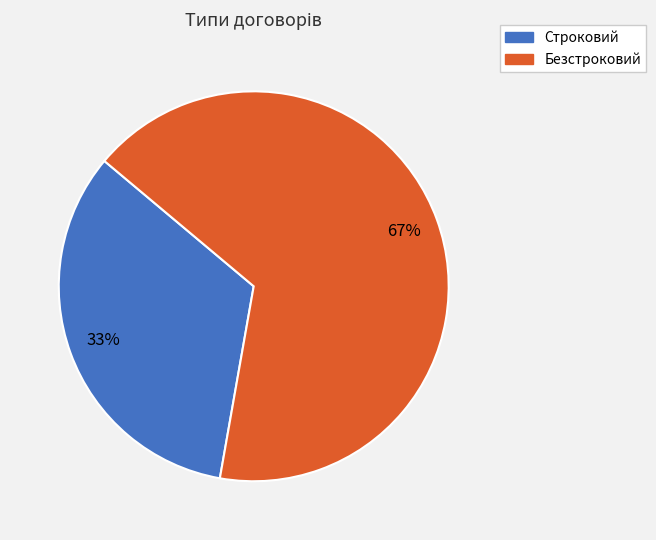

The Строковий slice represents 41% of the pie. True or false?

False